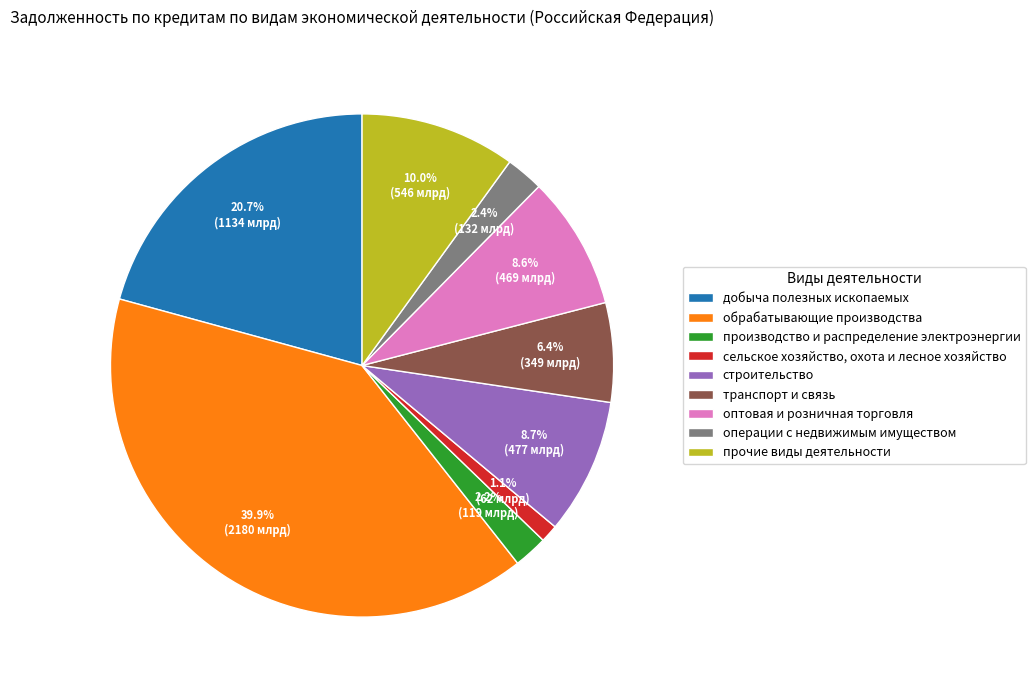

How many segments does this pie chart have?

9